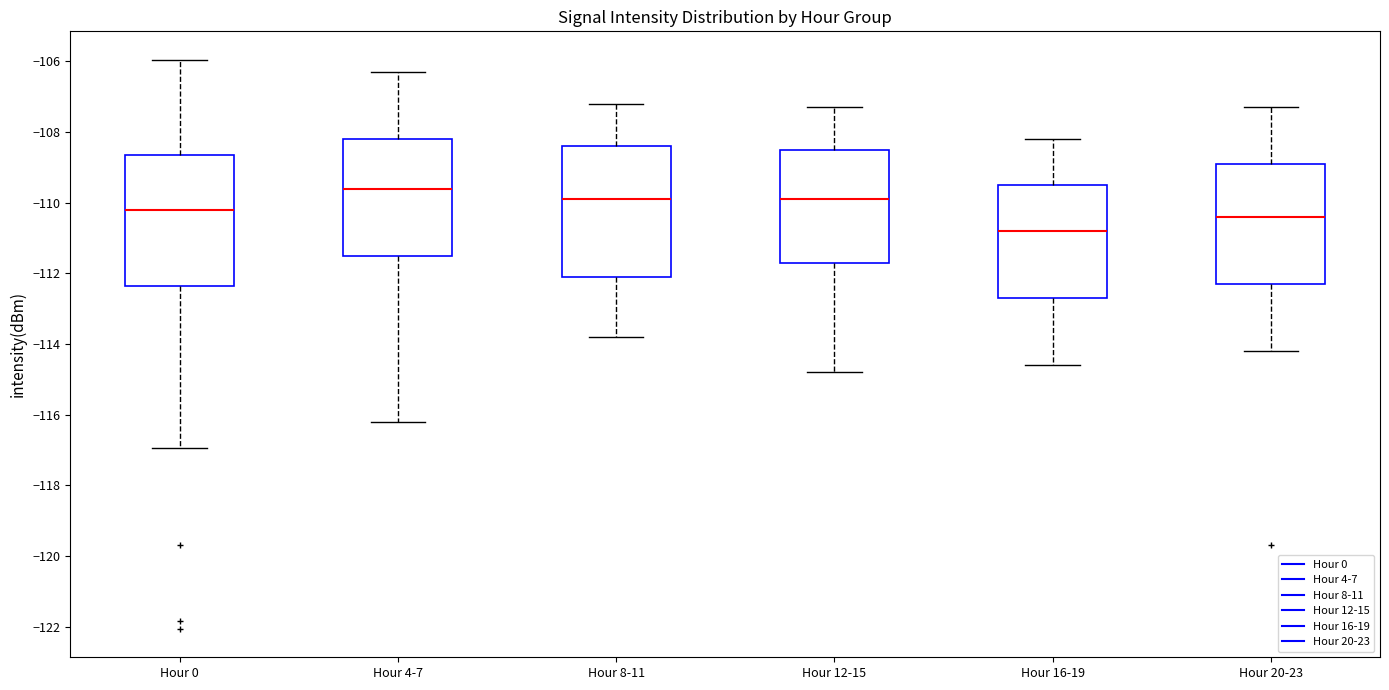

Reading left to right, transcribe this box plot: for each box, give where its median line is, the range the box spans, and where its two whiskers end, as read against the y-axis. The values are not printed on the chart, so give them approximately, as read against the axis.

Hour 0: median -110.2, box -112.4 to -108.6, whiskers -117.0 to -106.0
Hour 4-7: median -109.6, box -111.4 to -108.2, whiskers -116.2 to -106.2
Hour 8-11: median -109.8, box -112.0 to -108.4, whiskers -113.8 to -107.2
Hour 12-15: median -109.8, box -111.6 to -108.4, whiskers -114.8 to -107.2
Hour 16-19: median -110.8, box -112.6 to -109.4, whiskers -114.6 to -108.2
Hour 20-23: median -110.4, box -112.2 to -108.8, whiskers -114.2 to -107.2